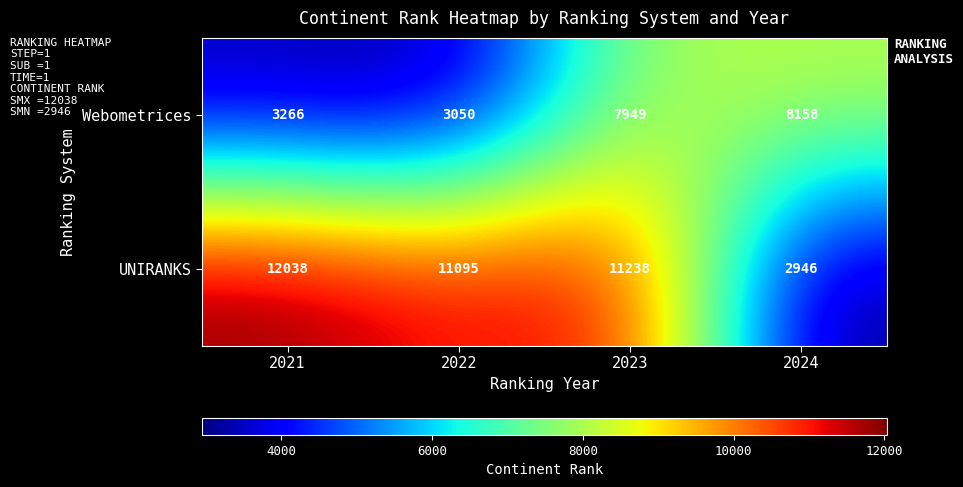

Reading left to right, list all the values displayed in this chart.

Webometrices: 3266	3050	7949	8158
UNIRANKS: 12038	11095	11238	2946